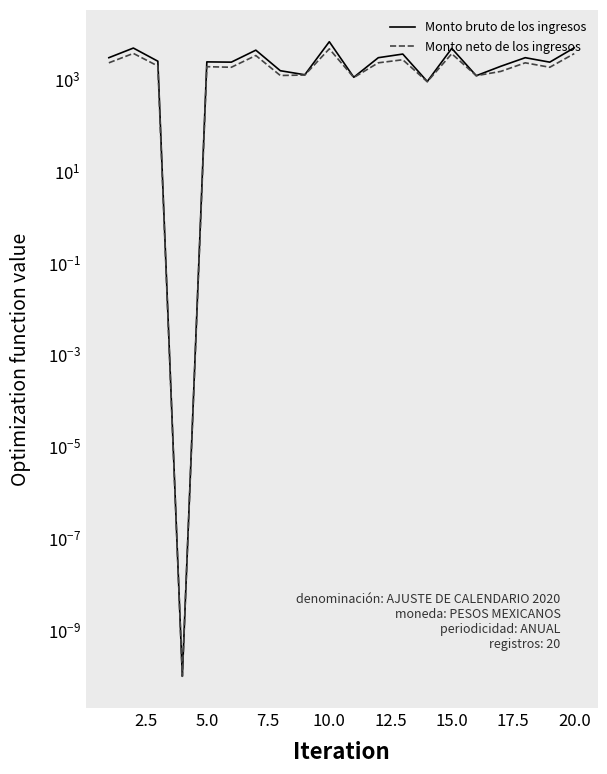

True or false: Monto bruto de los ingresos has a value of 2927.0 at 15.0.

False